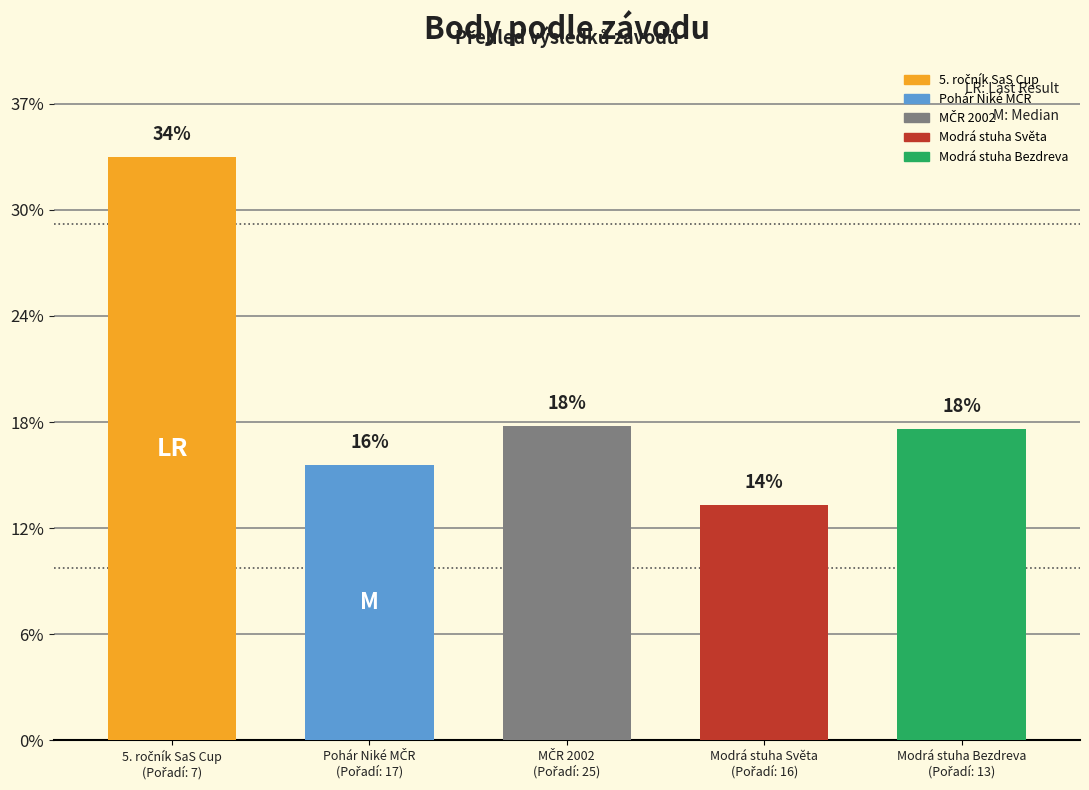

The value at Bezdrev (Pir) is 600. True or false?

False